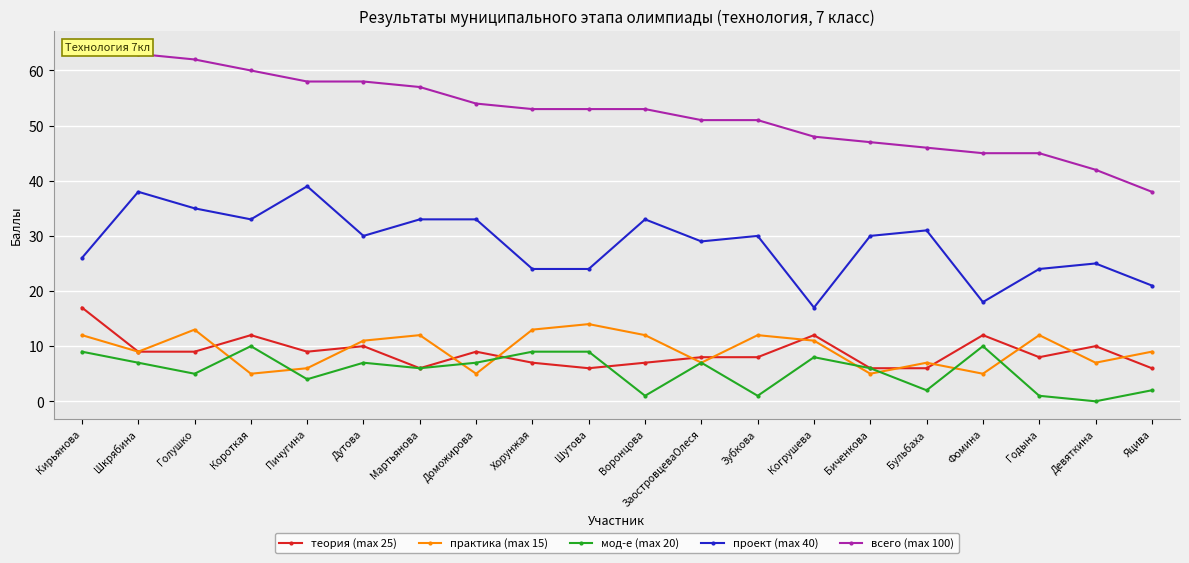

What are all the series names shown in the legend?

теория (max 25), практика (max 15), мод-е (max 20), проект (max 40), всего (max 100)